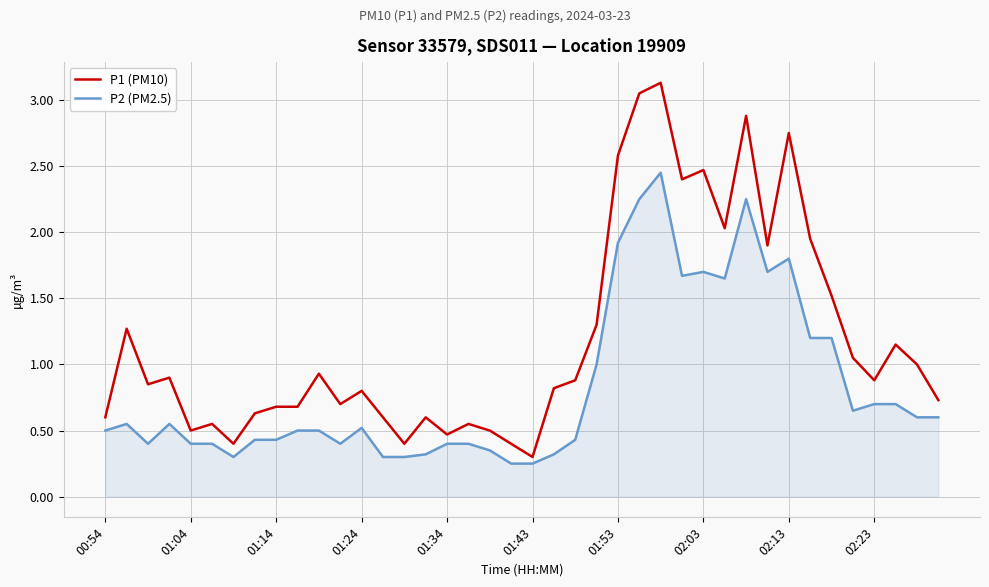

What is the maximum value shown in the chart?

3.1